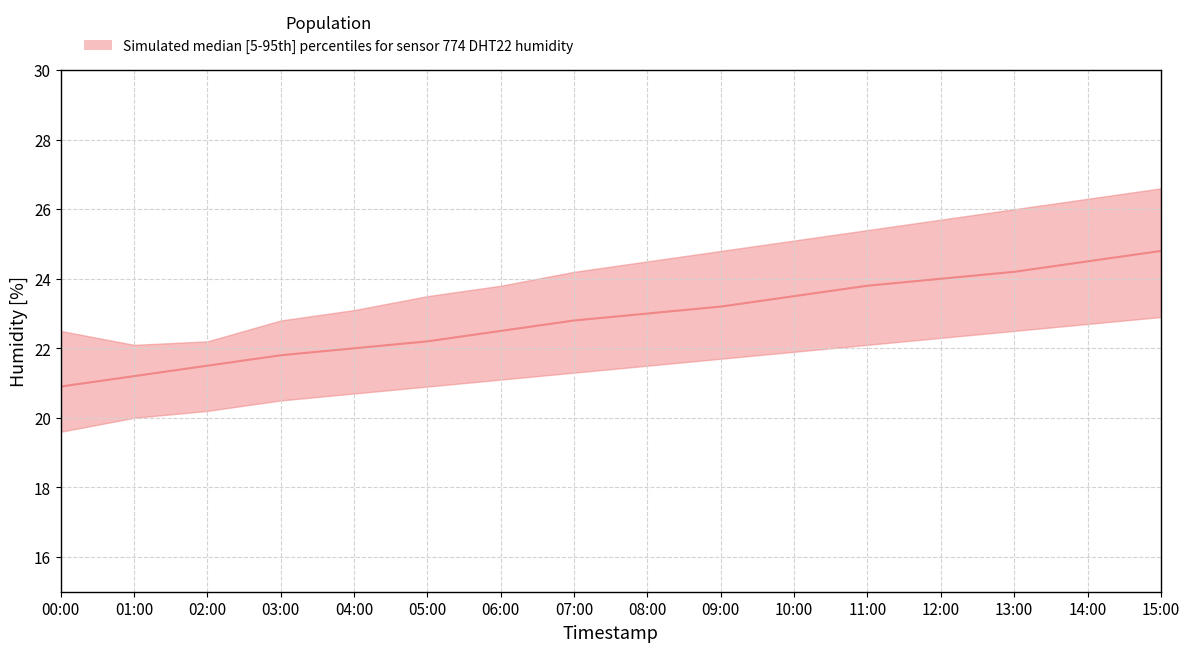

Where is humidity_p5 nearest to the value 21?

05:00